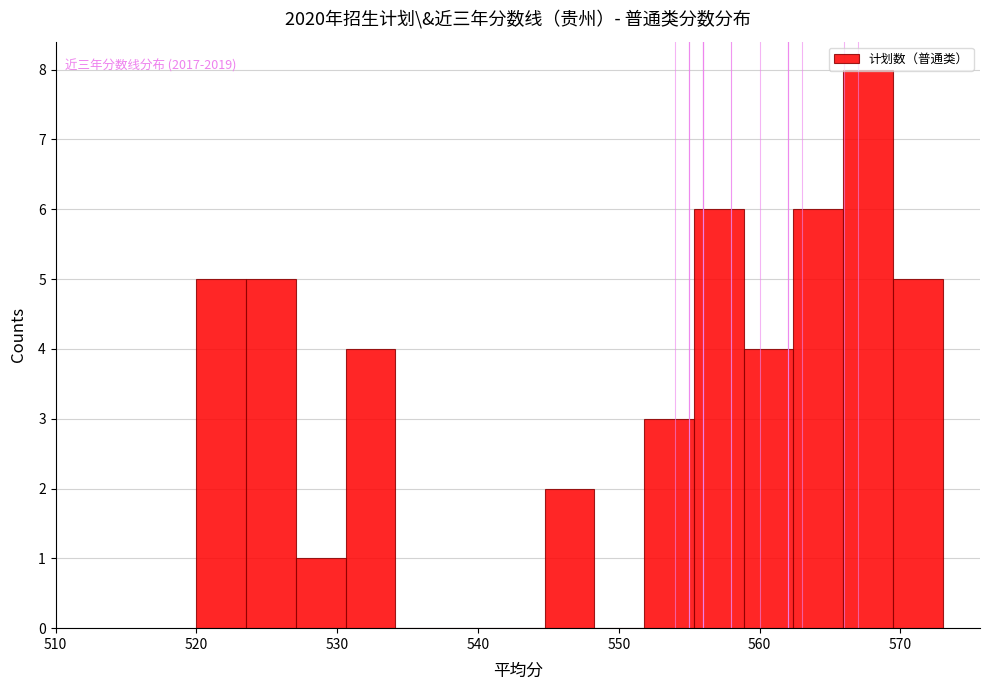

Read against the x-axis, roughly where is the centre of the tallest bar?

568